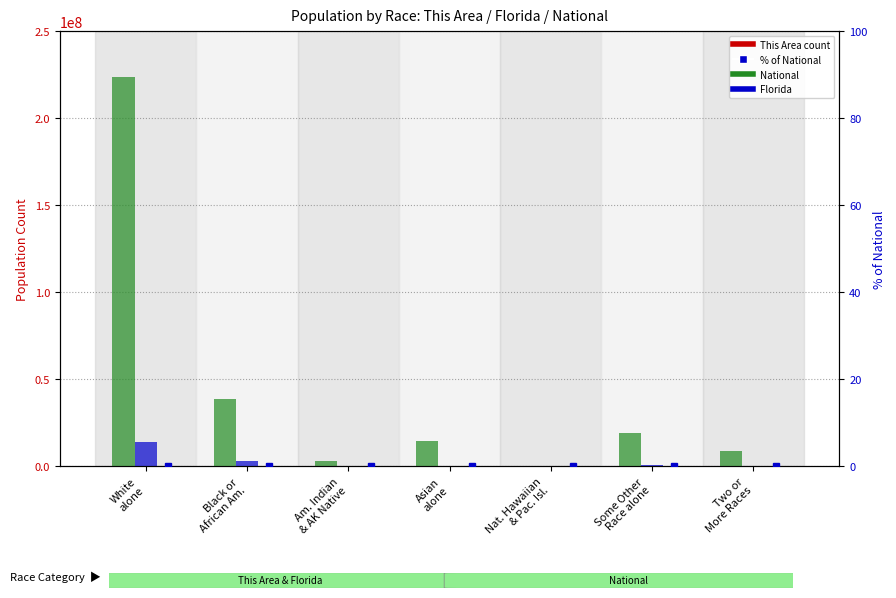

Rank the categories by Florida value from highest to lowest.

White
alone, Black or
African Am., Some Other
Race alone, Two or
More Races, Asian
alone, Am. Indian
& AK Native, Nat. Hawaiian
& Pac. Isl.